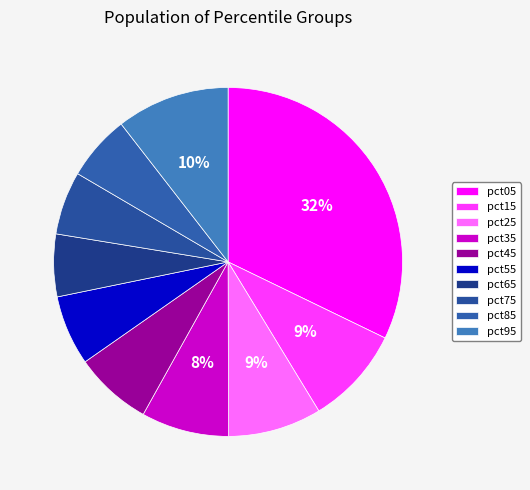

How many slices are in this pie chart?

10